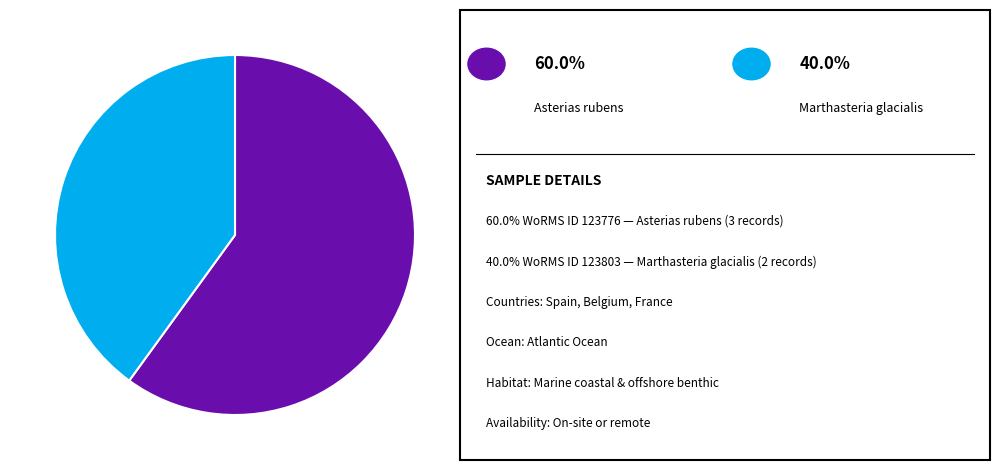

Is there any slice that represents more than half of the pie?

Yes